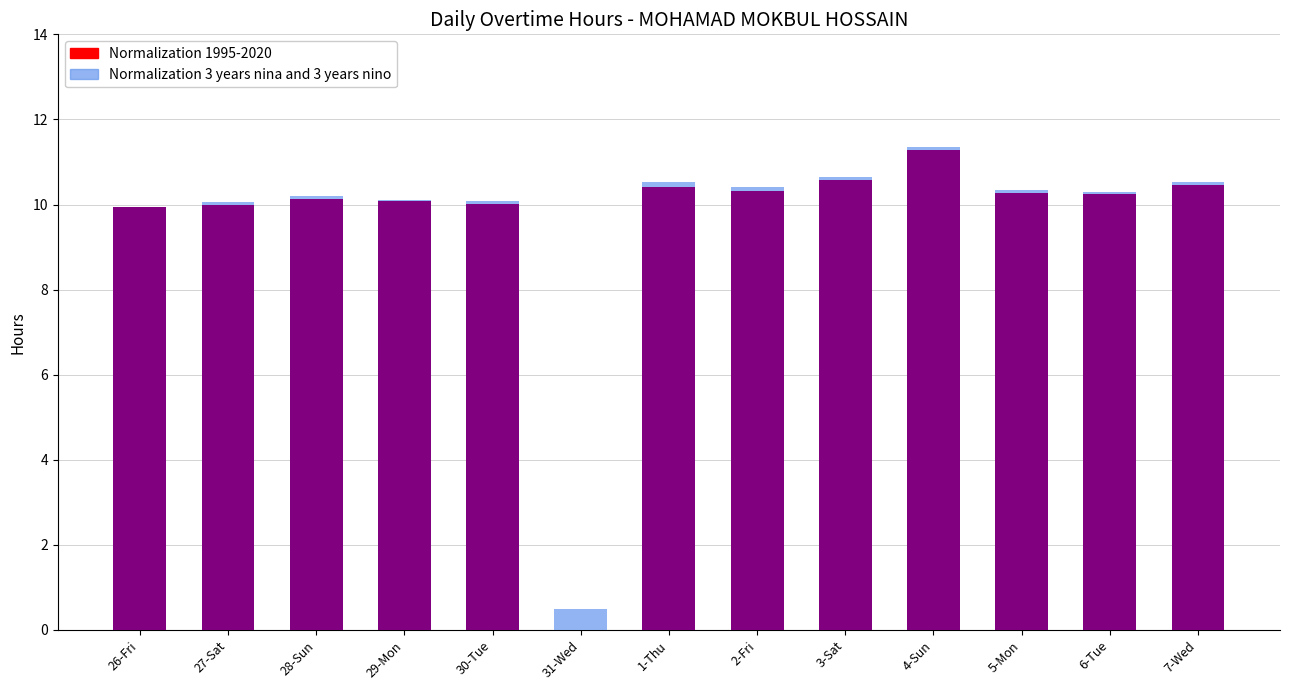

Are the bars horizontal?

No